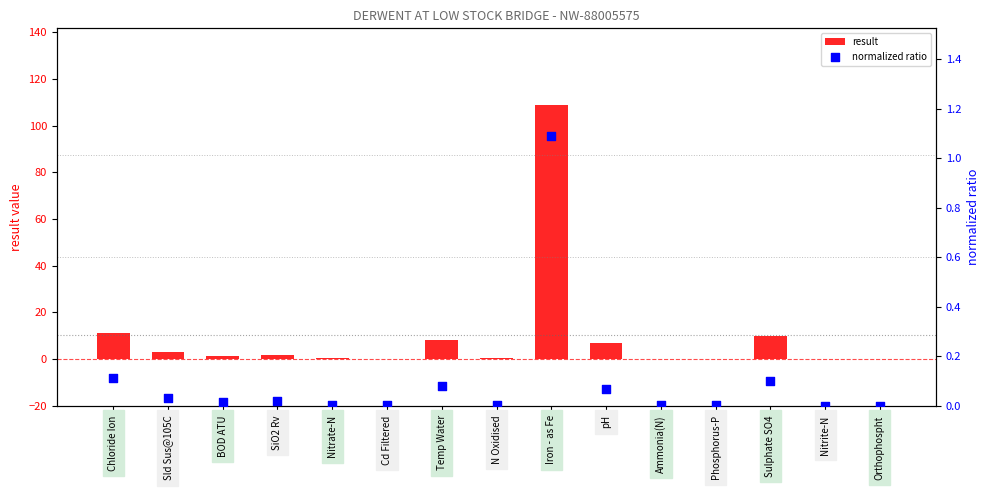

Is the value of result at SiO2 Rv greater than the value of normalized ratio at Chloride Ion?

Yes